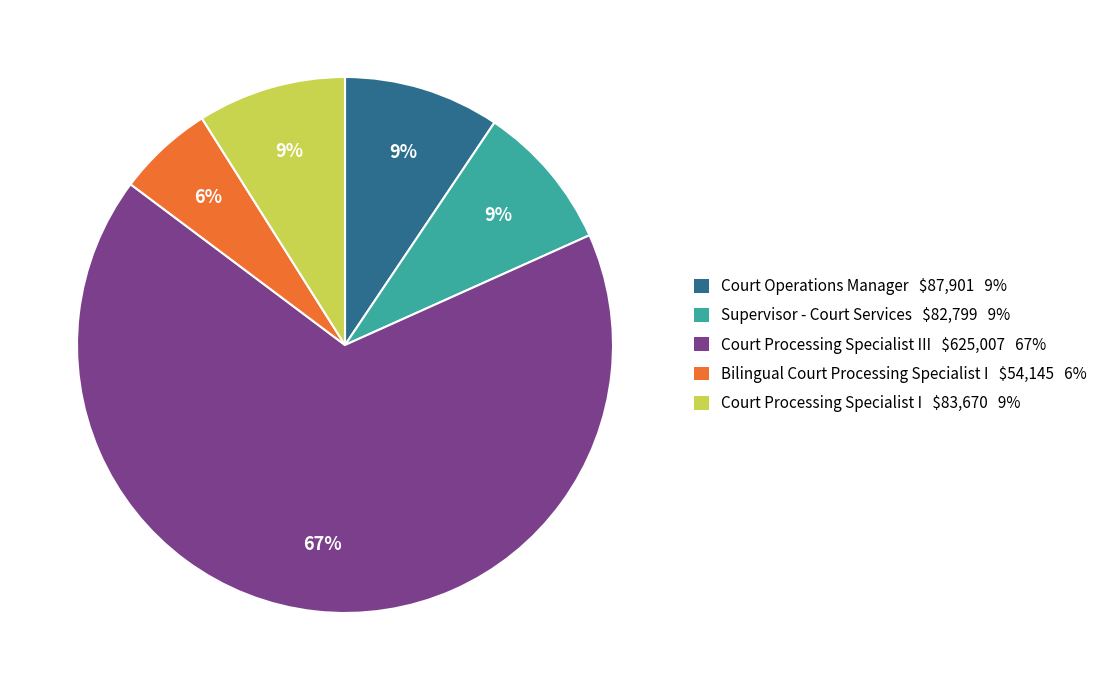

To the nearest percent, what is the average slice percentage?

20%